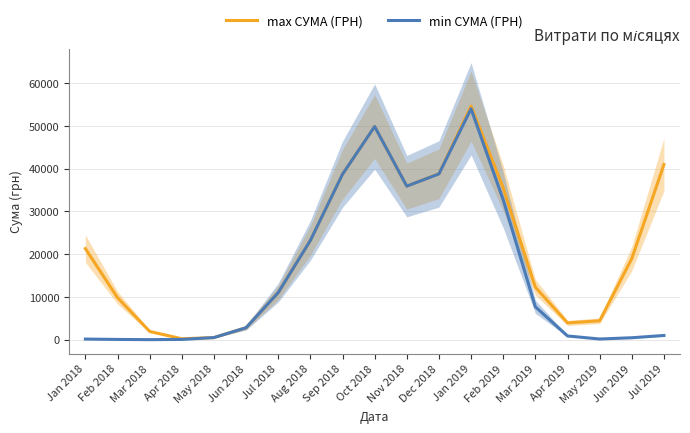

Reading left to right, list all the values displayed in this chart.

max СУМА (ГРН): Jan 2018=21304.0	Feb 2018=9838.0	Mar 2018=1947.8	Apr 2018=228.7	May 2018=510.2	Jun 2018=2812.4	Jul 2018=11014.9	Aug 2018=23200.5	Sep 2018=38680.8	Oct 2018=49824.3	Nov 2018=35896.9	Dec 2018=38800.2	Jan 2019=54593.8	Feb 2019=35452.5	Mar 2019=12268.8	Apr 2019=3938.4	May 2019=4431.6	Jun 2019=18963.5	Jul 2019=40946.5
min СУМА (ГРН): Jan 2018=160.2	Feb 2018=74.2	Mar 2018=20.5	Apr 2018=78.0	May 2018=505.8	Jun 2018=2812.4	Jul 2018=11014.9	Aug 2018=23200.5	Sep 2018=38680.8	Oct 2018=49824.3	Nov 2018=35895.4	Dec 2018=38749.4	Jan 2019=53975.5	Feb 2019=32681.7	Mar 2019=7692.1	Apr 2019=883.1	May 2019=172.2	Jun 2019=466.9	Jul 2019=1000.0